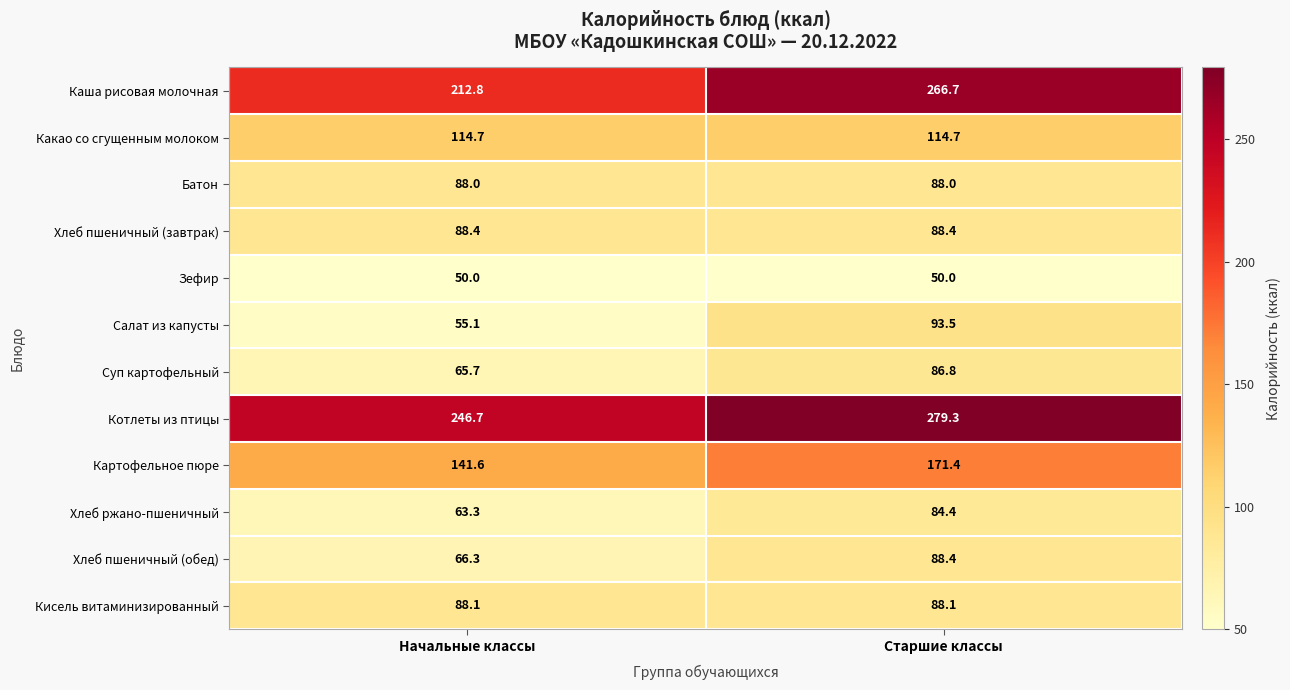

At how many categories does at least one series exceed 193?

2